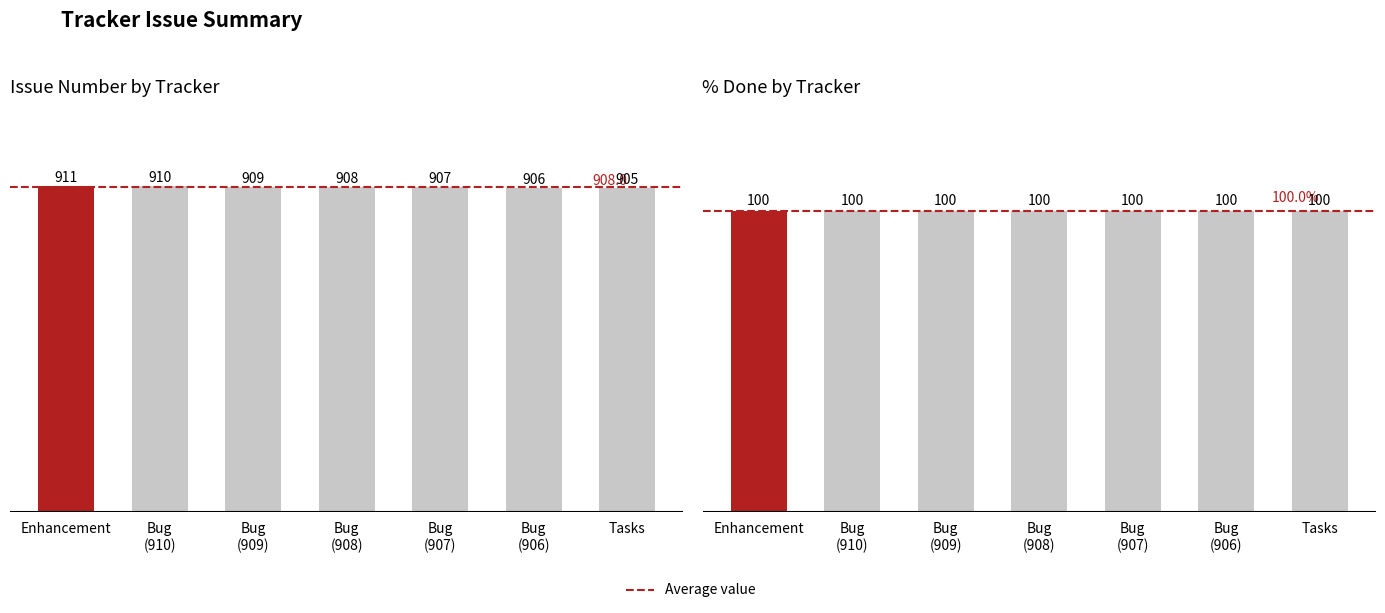

What position from the left is Bug
(909)?

3